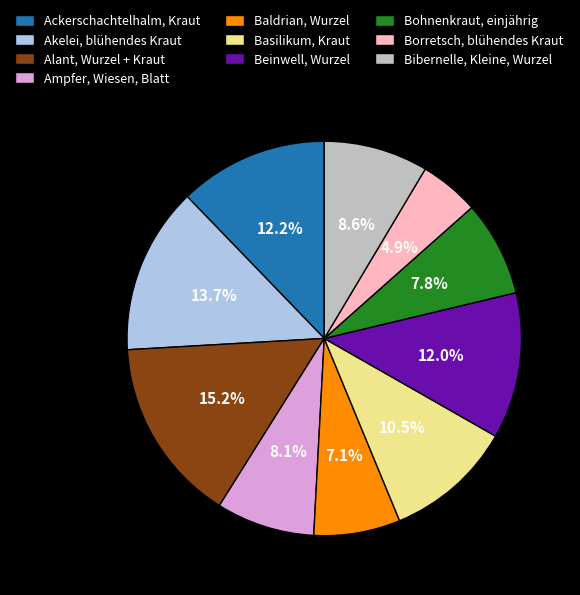

How many slices are in this pie chart?

10